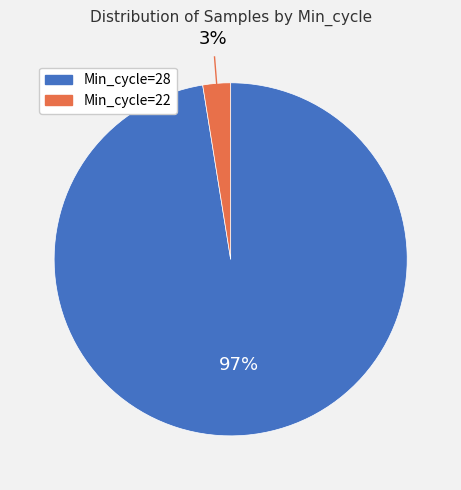

Rank the categories by value from lowest to highest.

Min_cycle=22, Min_cycle=28